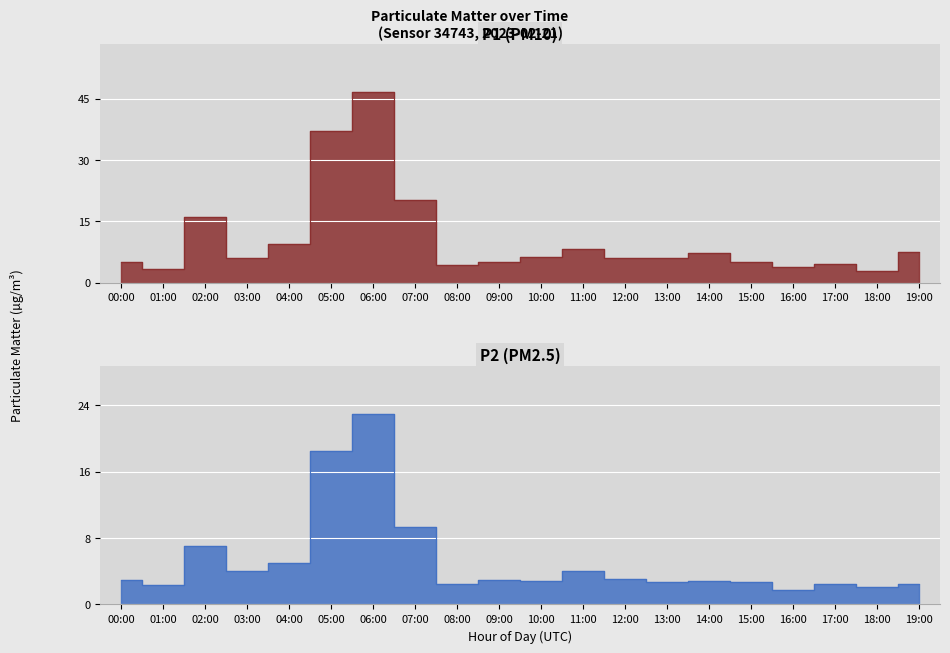

List the labels in order of P2 value, smallest first.

16:00, 18:00, 01:00, 17:00, 08:00, 19:00, 15:00, 13:00, 10:00, 14:00, 09:00, 00:00, 12:00, 03:00, 11:00, 04:00, 02:00, 07:00, 05:00, 06:00